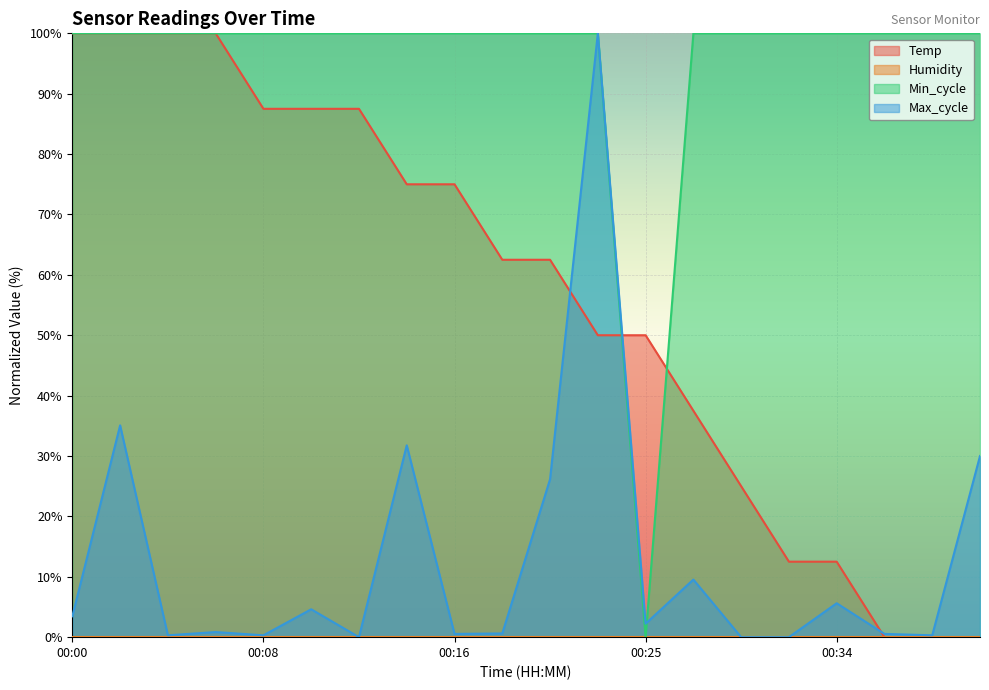

True or false: Max_cycle has a value of 7.8 at 00:34.

False